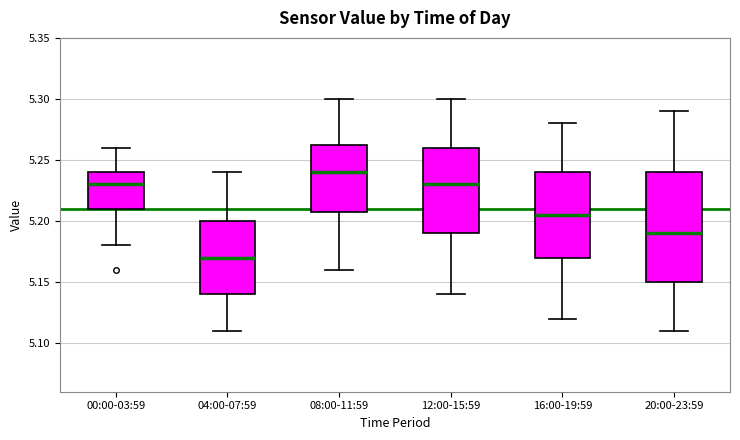

Where does the upper whisker of the box for 16:00-19:59 end on the y-axis? The values are not printed on the chart, so give them approximately, as read against the axis.

5.280